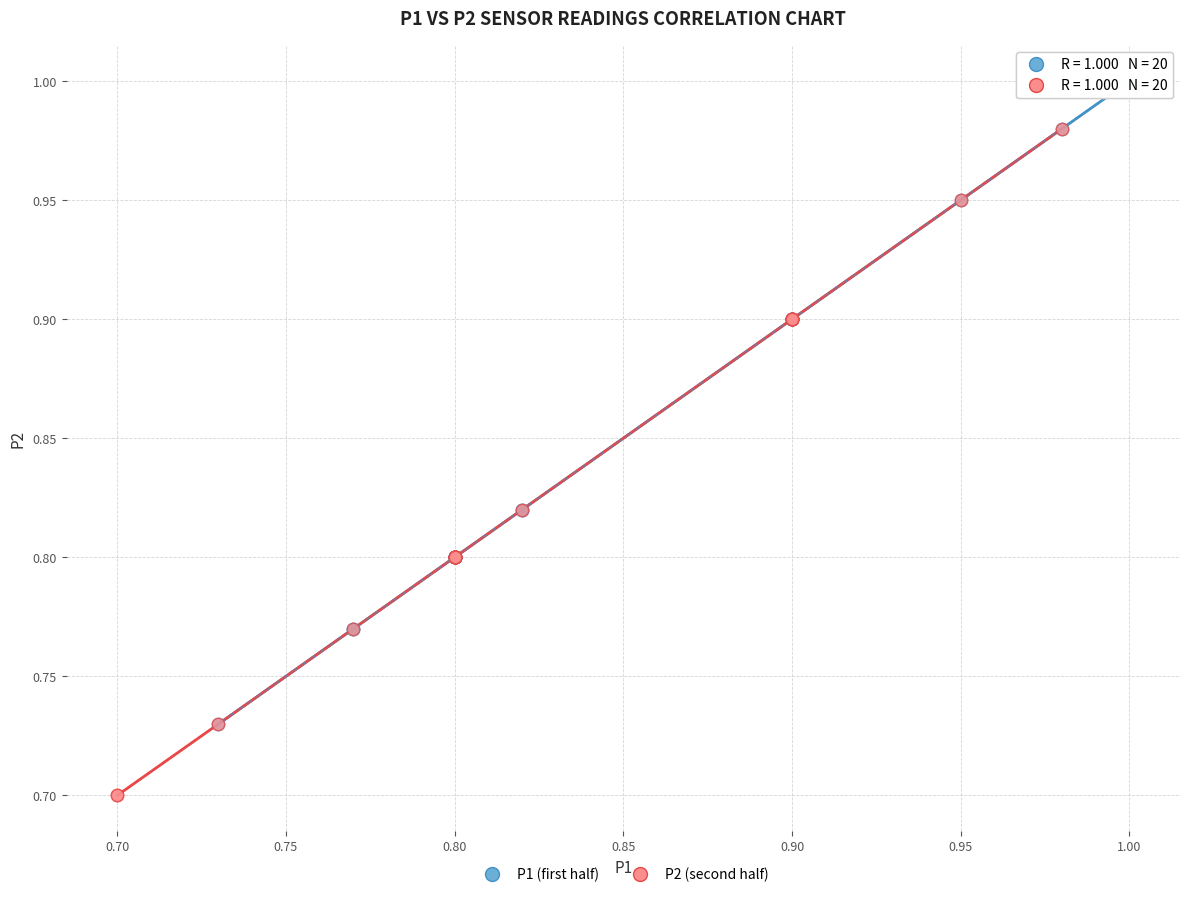

Which series contains the highest Y value?

P1 (first half)